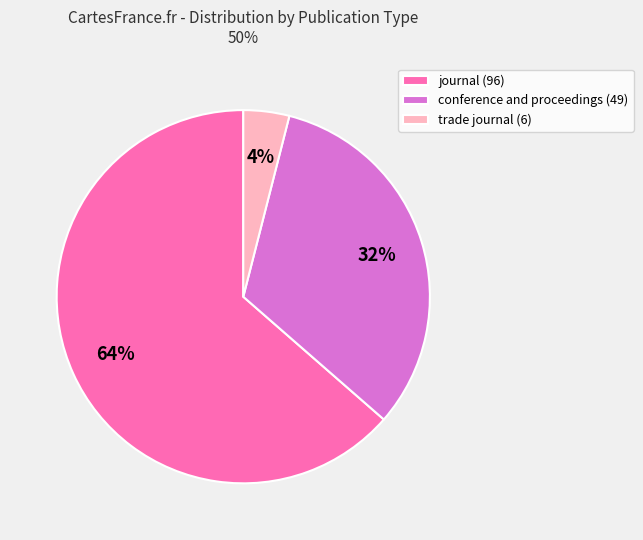

To the nearest percent, what is the difference between the largest and smallest slice percentages?

60%